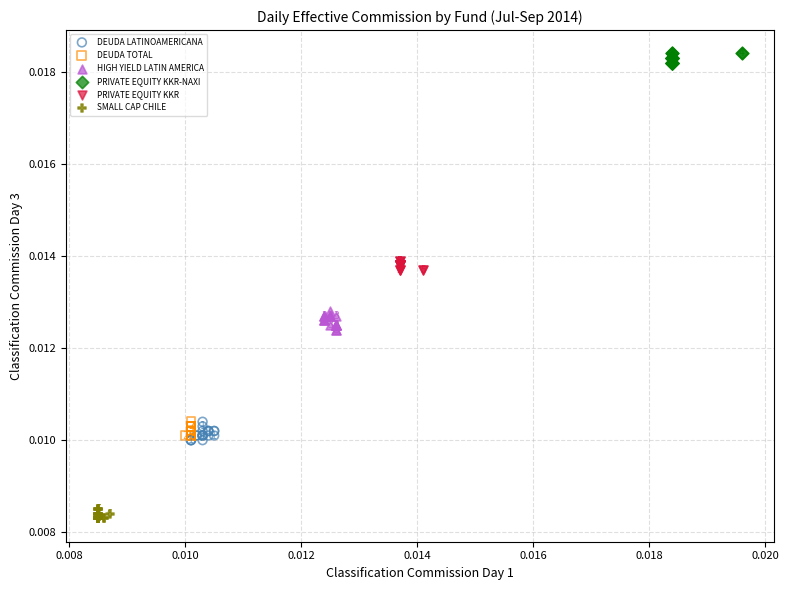

What are all the series names shown in the legend?

DEUDA LATINOAMERICANA, DEUDA TOTAL, HIGH YIELD LATIN AMERICA, PRIVATE EQUITY KKR-NAXI, PRIVATE EQUITY KKR, SMALL CAP CHILE